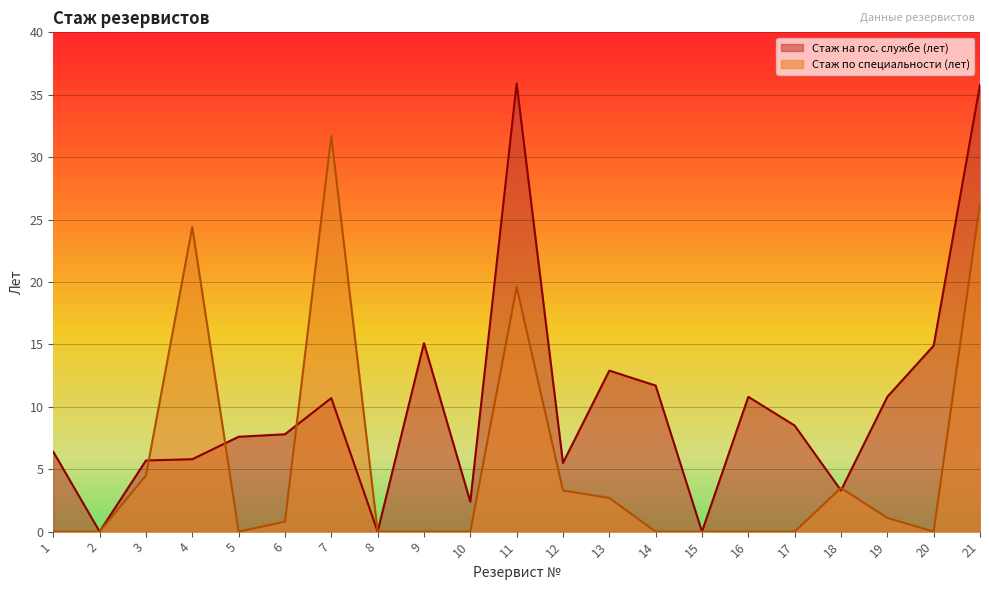

What is the average value of the Стаж на гос. службе (лет) series?

10.1